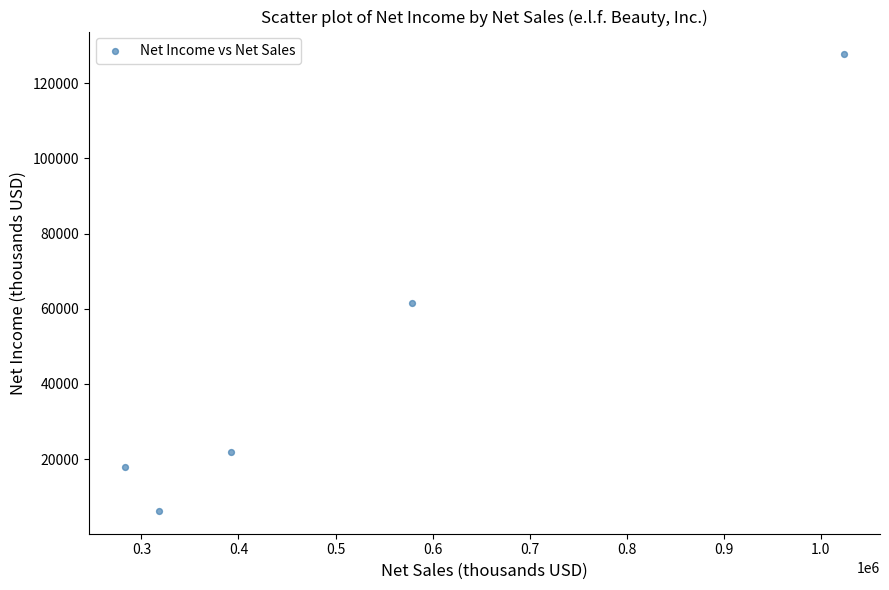

What is the range of Y values (max minus min)?

121431